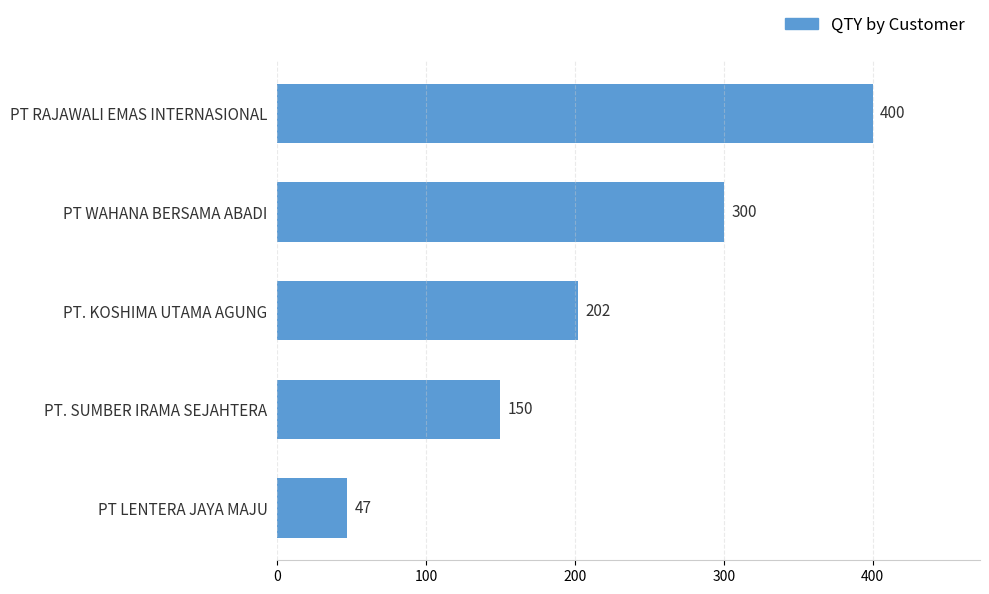

Reading top to bottom, what are all the values shown in this chart?

PT RAJAWALI EMAS INTERNASIONAL=400	PT WAHANA BERSAMA ABADI=300	PT. KOSHIMA UTAMA AGUNG=202	PT. SUMBER IRAMA SEJAHTERA=150	PT LENTERA JAYA MAJU=47